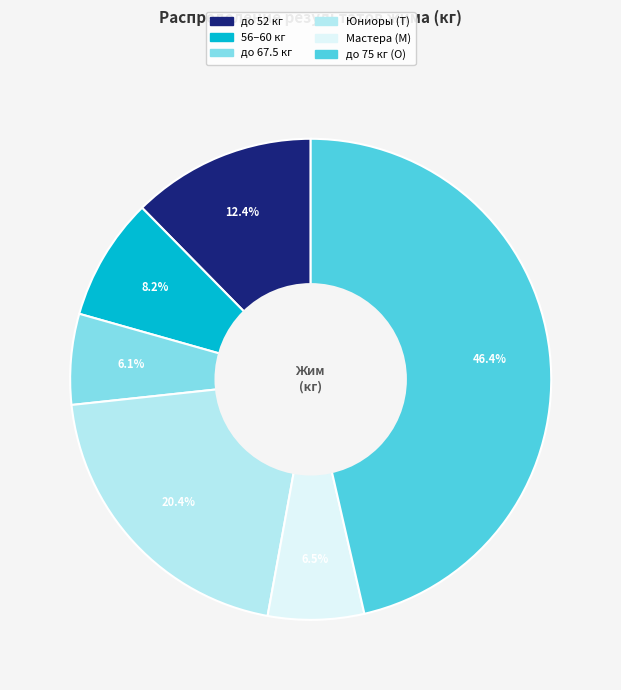

Is there any slice that represents more than half of the pie?

No